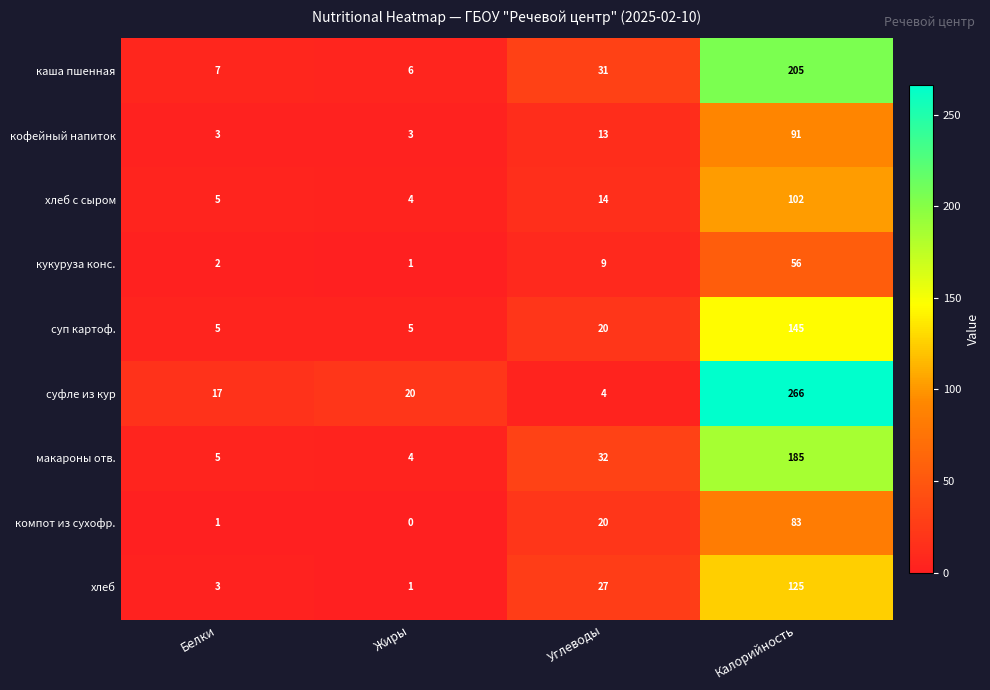

What is the minimum value for суп картоф.?

5